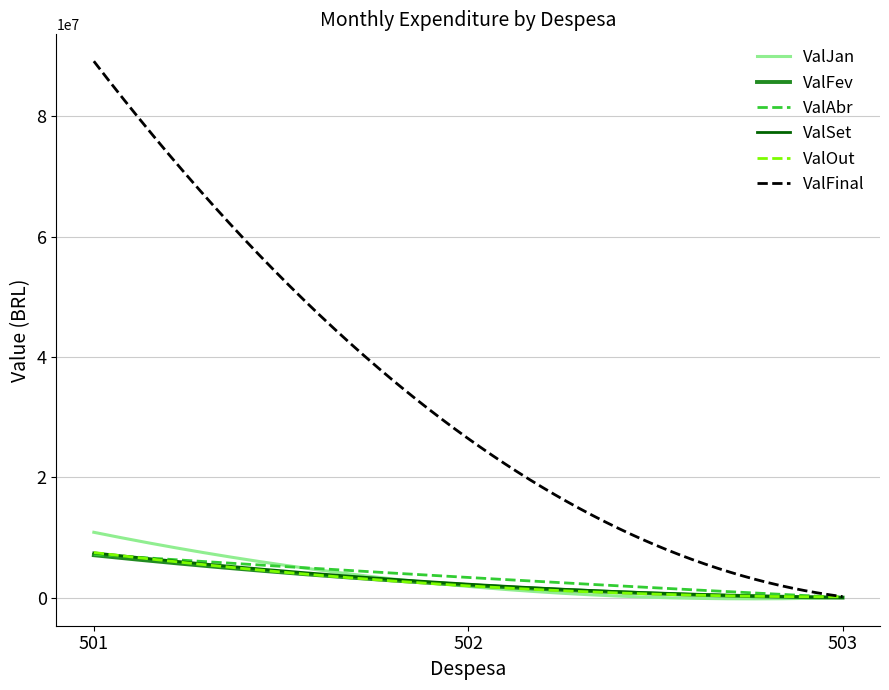

Which series has the widest spread of values?

ValFinal